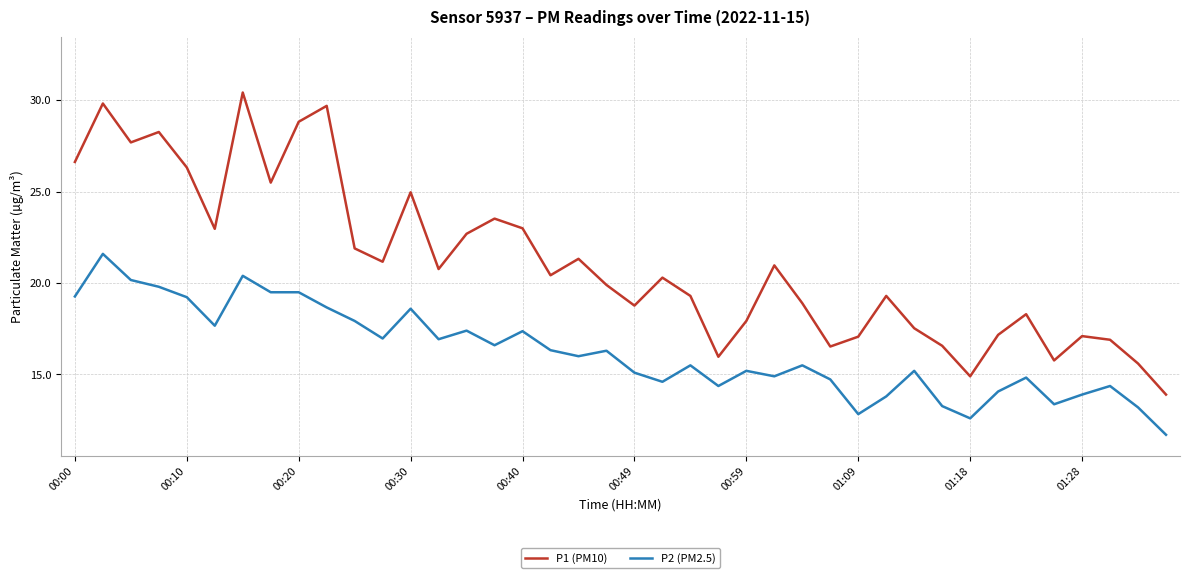

What is the minimum value shown in the chart?

11.7